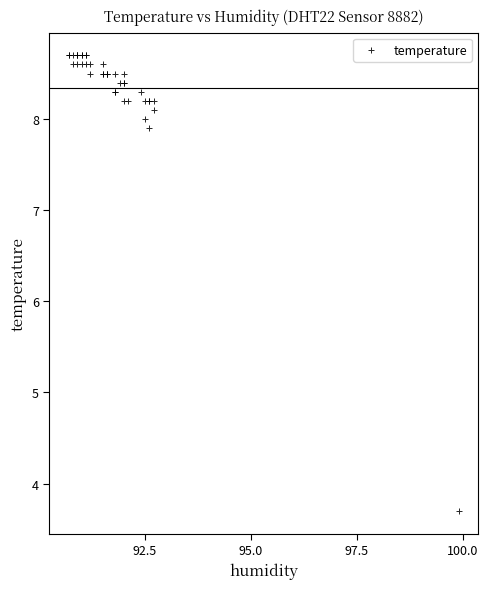

What Y value in the scatter plot is closest to 6?

7.9